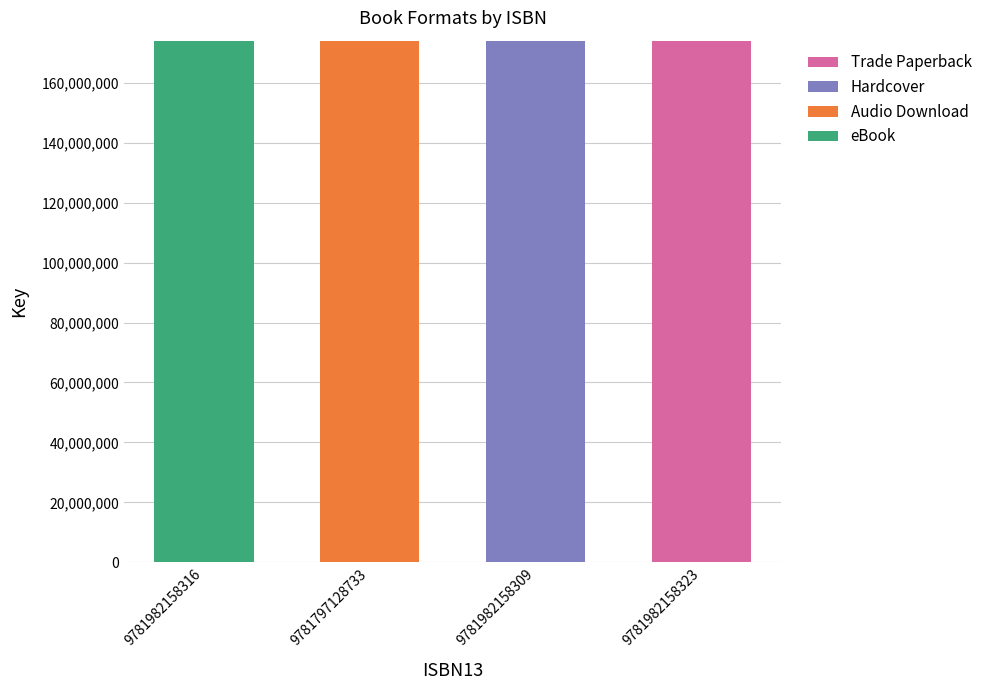

At which label does eBook reach its peak?

9781982158316